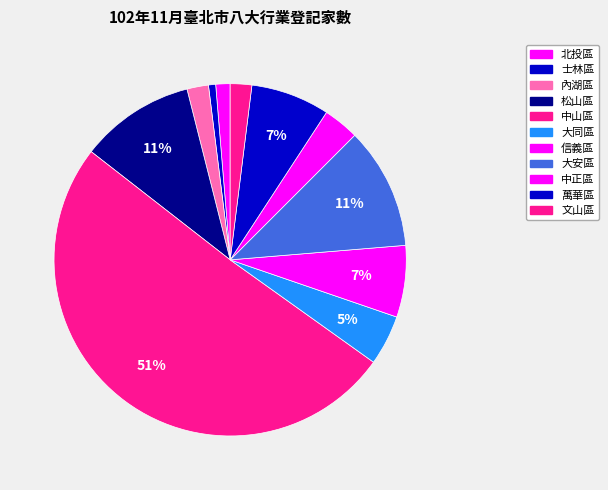

What is the largest slice in the pie chart?

中山區